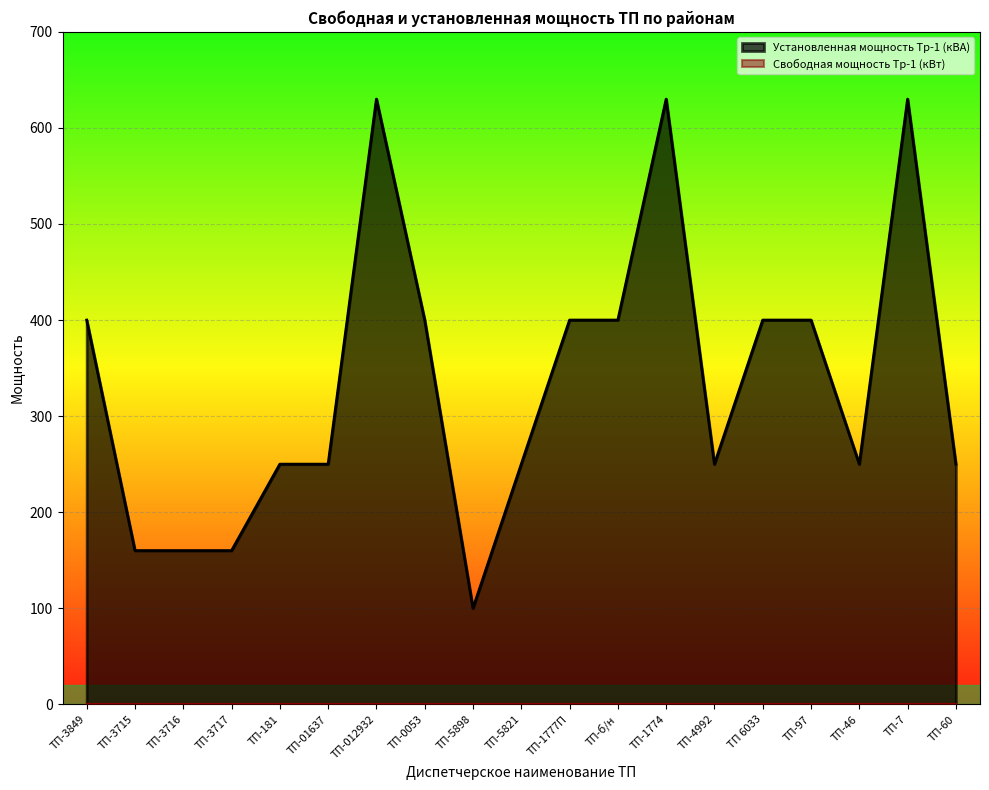

Which series has the largest total across all categories?

Установленная мощность Тр-1 (кВА)